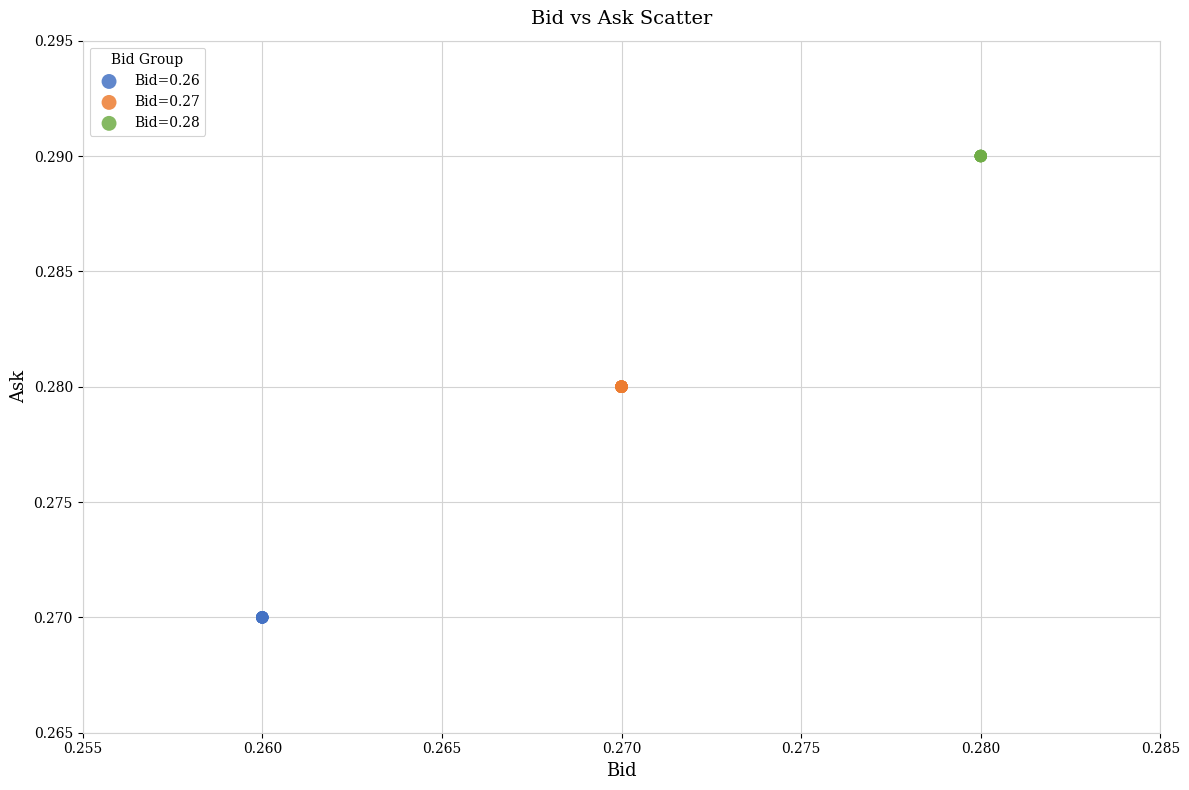

Which series contains the highest Y value?

Bid=0.28